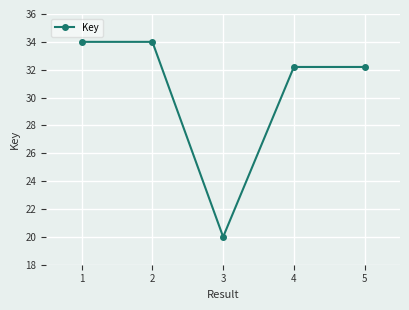

What is the average value?

30.5